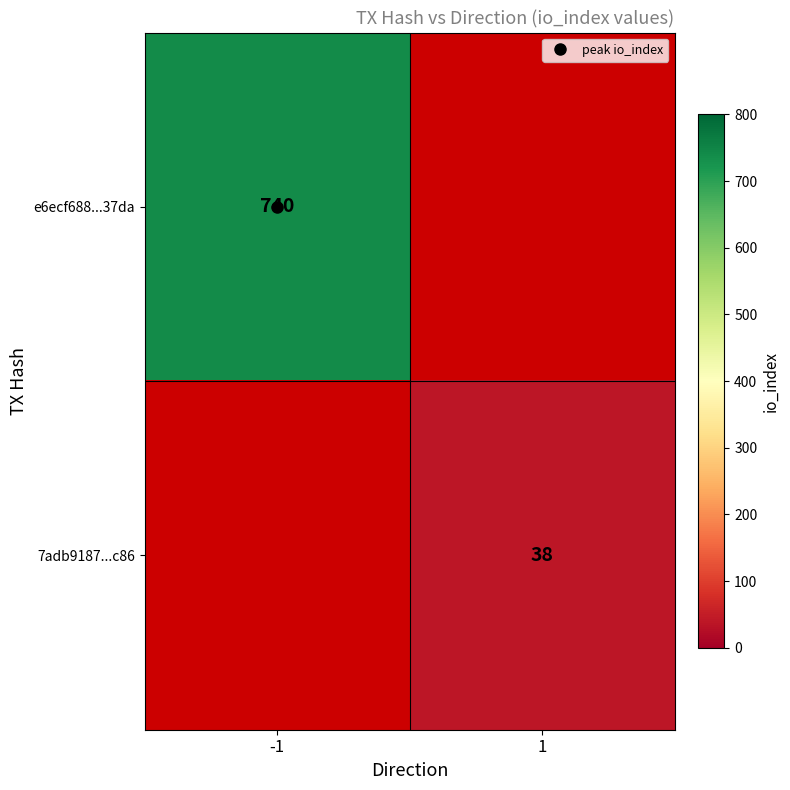

At how many categories does at least one series exceed 508?

1